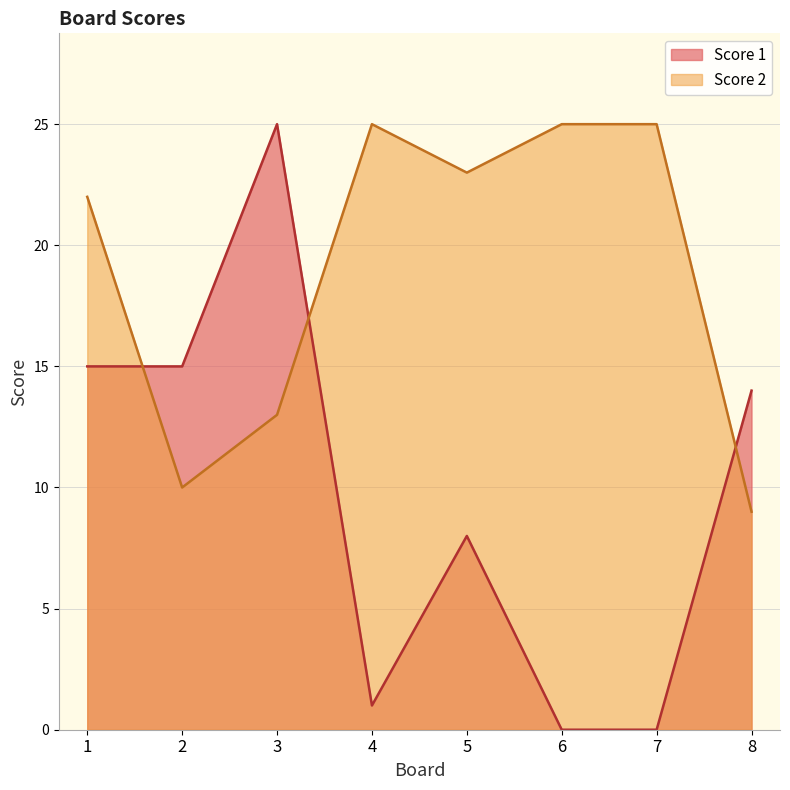

How many Score 2 values are between 13 and 25?

6